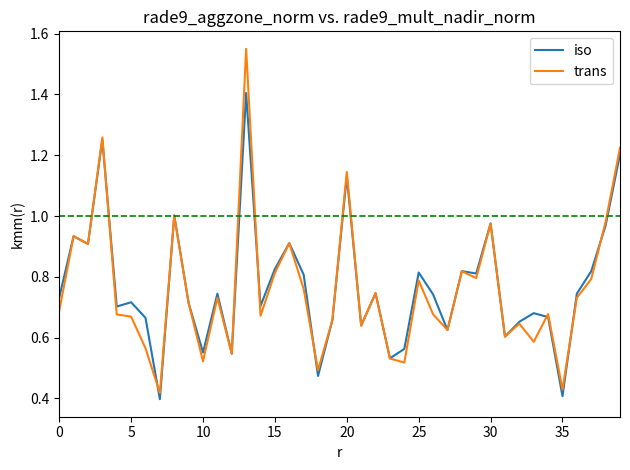

What is the maximum value for iso?

1.4